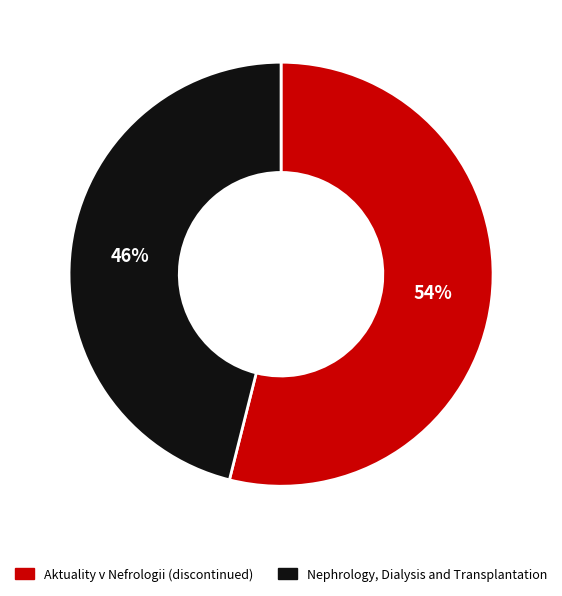

What percentage is the Aktuality v Nefrologii (discontinued) slice, to the nearest percent?

54%